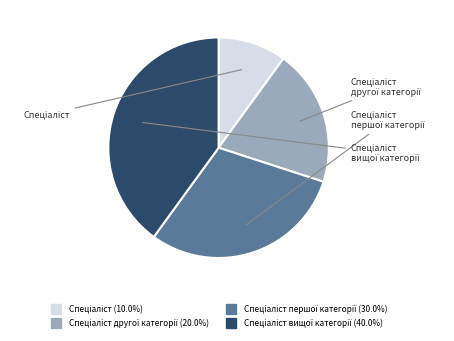

Is there any slice that represents more than half of the pie?

No